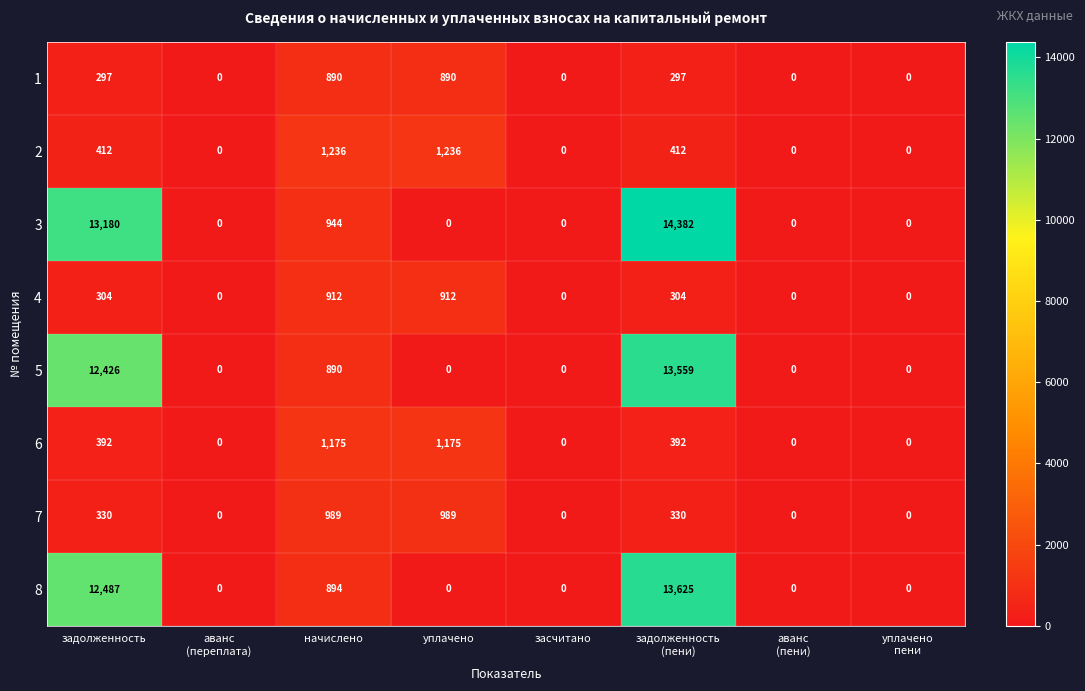

Is it true that 6 equals 1689 at уплачено?

False